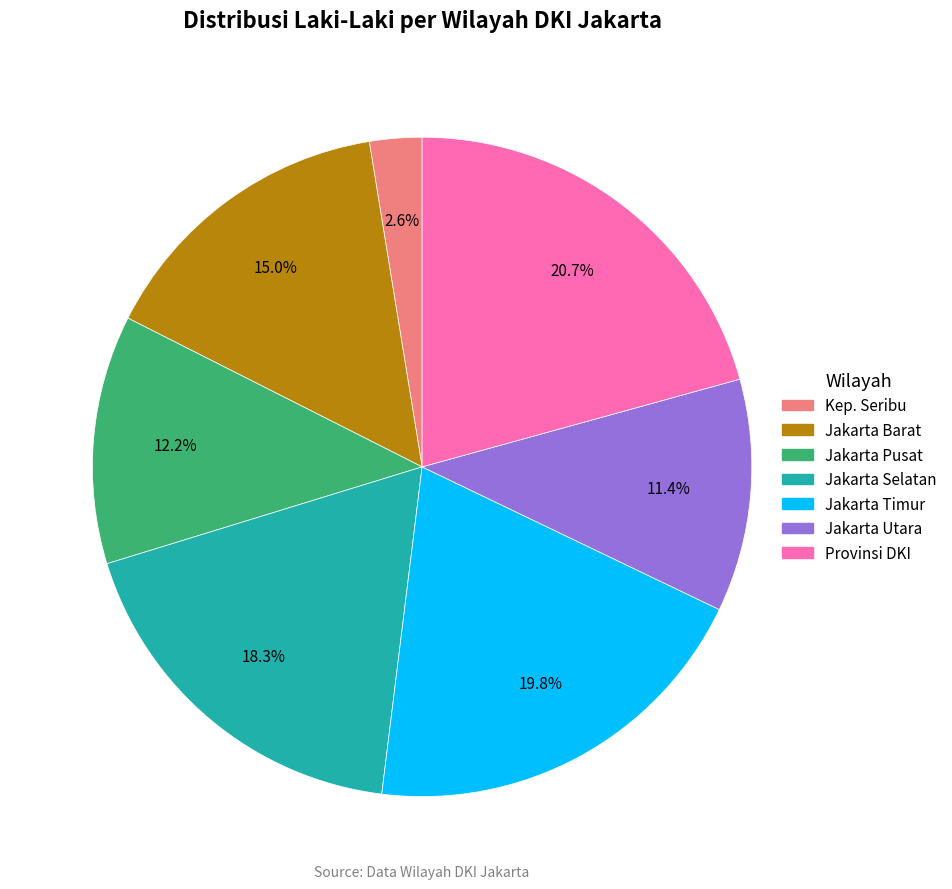

Combined, do Jakarta Selatan and Kep. Seribu account for over 50%?

No